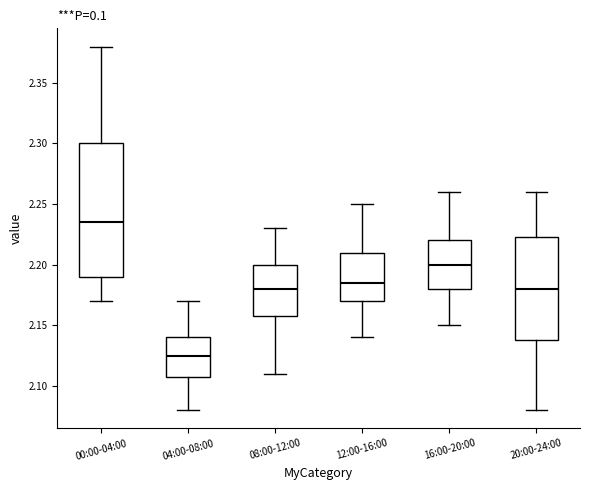

Reading left to right, read every box against the y-axis: the position of its median line, the range the box covers, and the ends of its whiskers. The values are not printed on the chart, so give them approximately, as read against the axis.

00:00-04:00: median 2.235, box 2.190 to 2.300, whiskers 2.170 to 2.380
04:00-08:00: median 2.125, box 2.110 to 2.140, whiskers 2.080 to 2.170
08:00-12:00: median 2.180, box 2.160 to 2.200, whiskers 2.110 to 2.230
12:00-16:00: median 2.185, box 2.170 to 2.210, whiskers 2.140 to 2.250
16:00-20:00: median 2.200, box 2.180 to 2.220, whiskers 2.150 to 2.260
20:00-24:00: median 2.180, box 2.140 to 2.225, whiskers 2.080 to 2.260